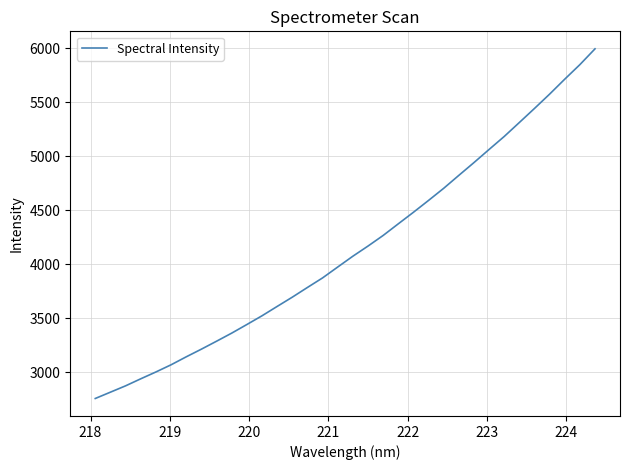

What is the greatest value displayed?

5995.8